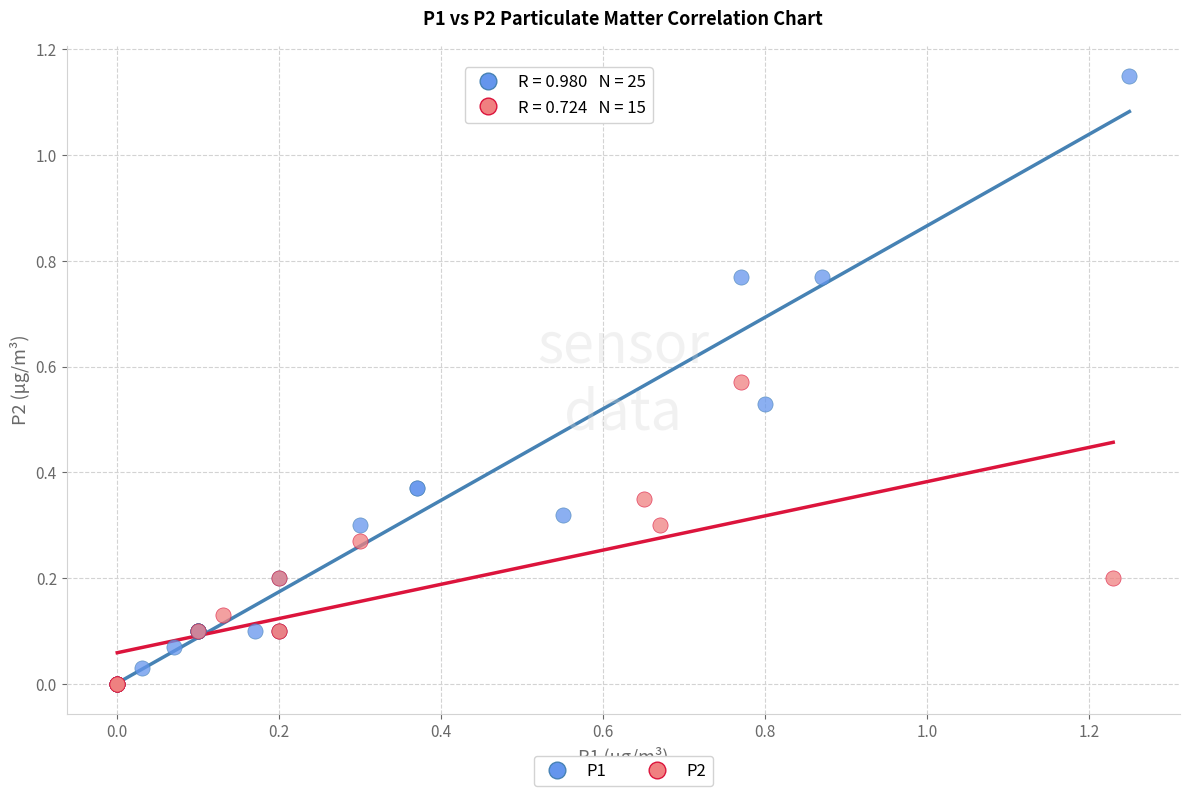

Which series reaches the maximum Y coordinate?

P1